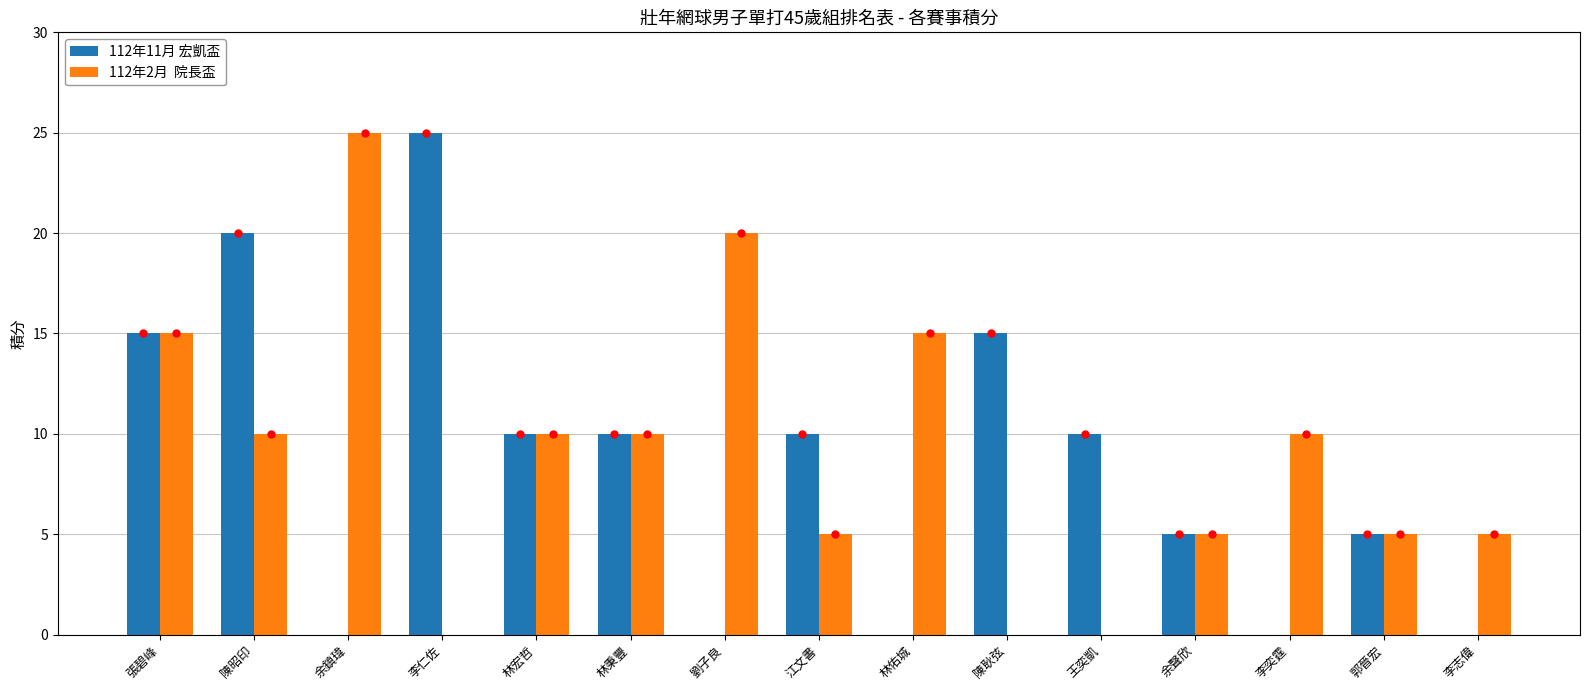

What is the greatest value displayed?

25